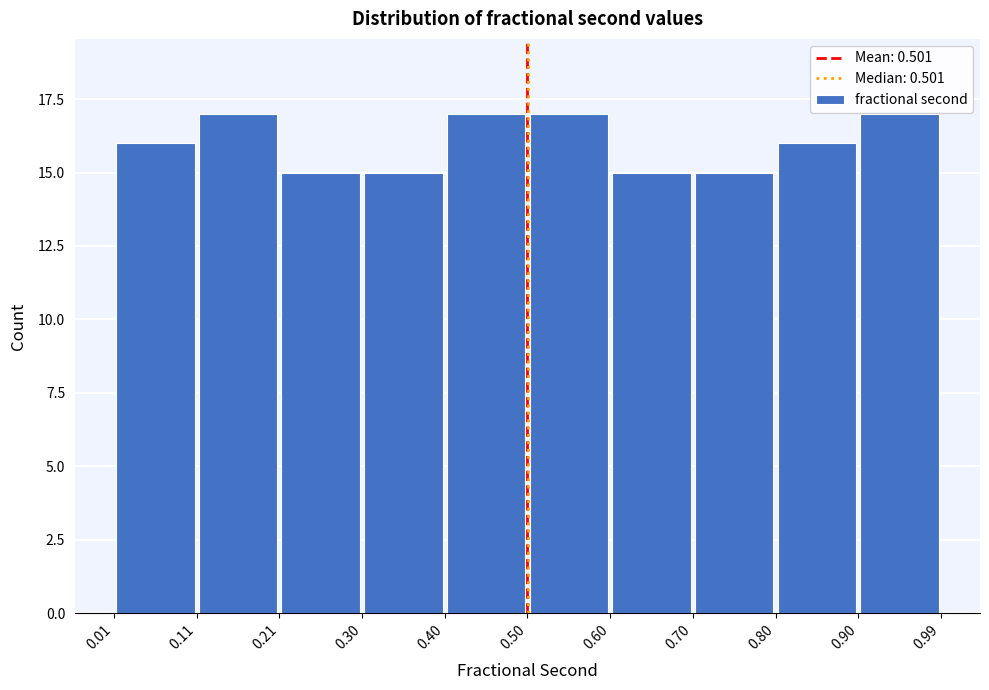

Reading left to right, transcribe this chart: for each bar, give the range it covers on the x-axis and its height. The values are not printed on the chart, so give them approximately, as read against the axis.

0.01 to 0.11: 16
0.11 to 0.21: 17
0.21 to 0.30: 15
0.30 to 0.40: 15
0.40 to 0.50: 17
0.50 to 0.60: 17
0.60 to 0.70: 15
0.70 to 0.80: 15
0.80 to 0.90: 16
0.90 to 0.99: 17